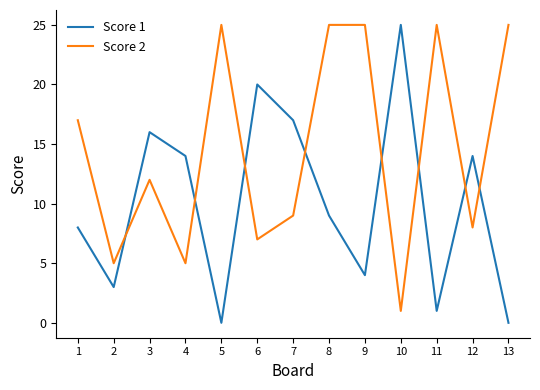

Read the Score 1 value at 1.

8